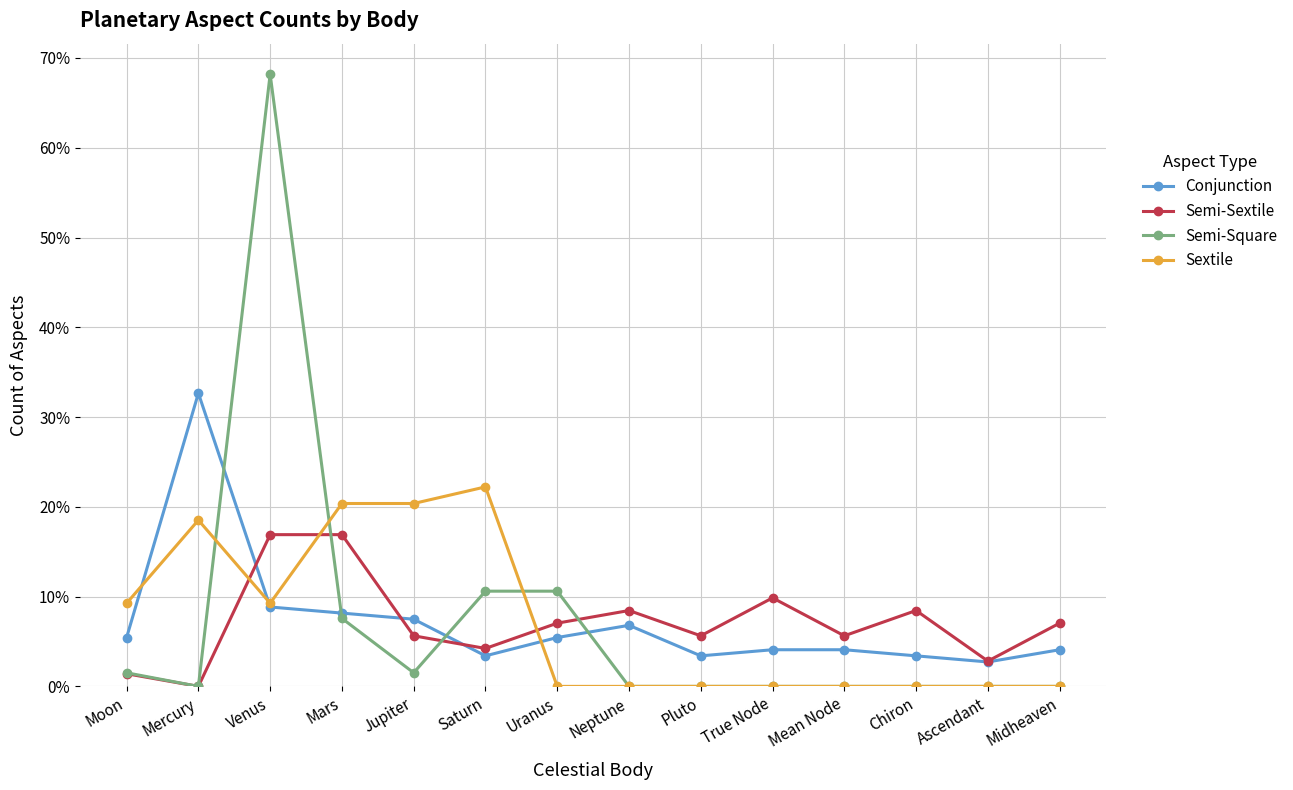

Which category has the highest value in the Semi-Square series?

Venus